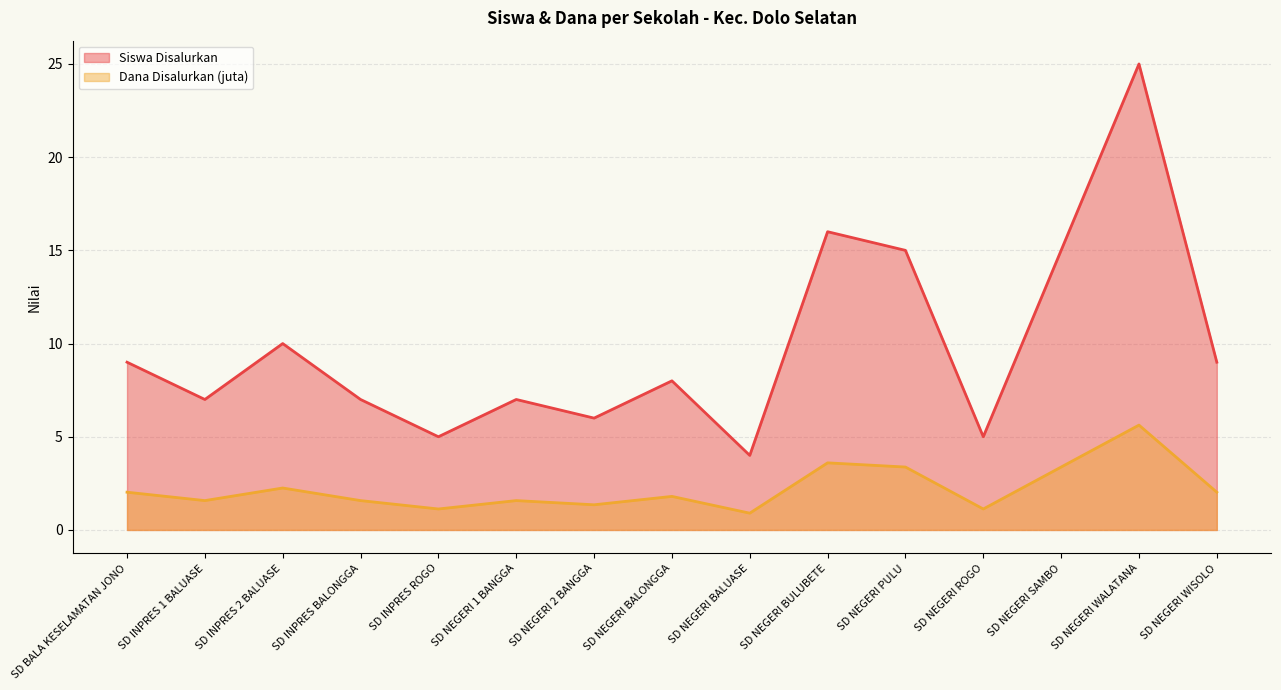

How many data points in Siswa Disalurkan are less than 8?

7